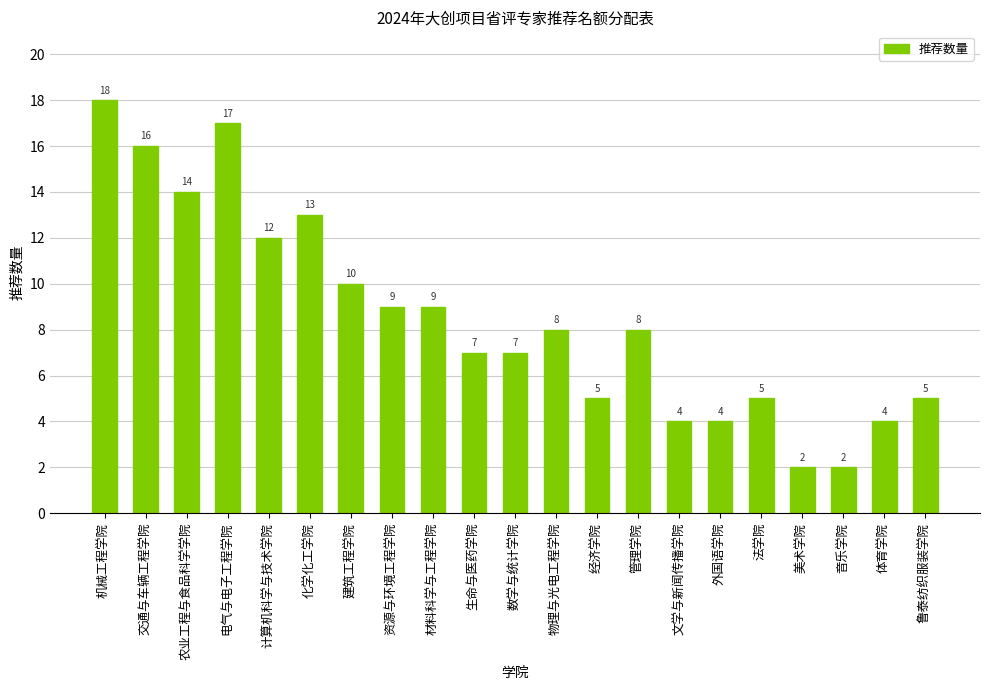

Is it true that the value at 交通与车辆工程学院 is 21?

False